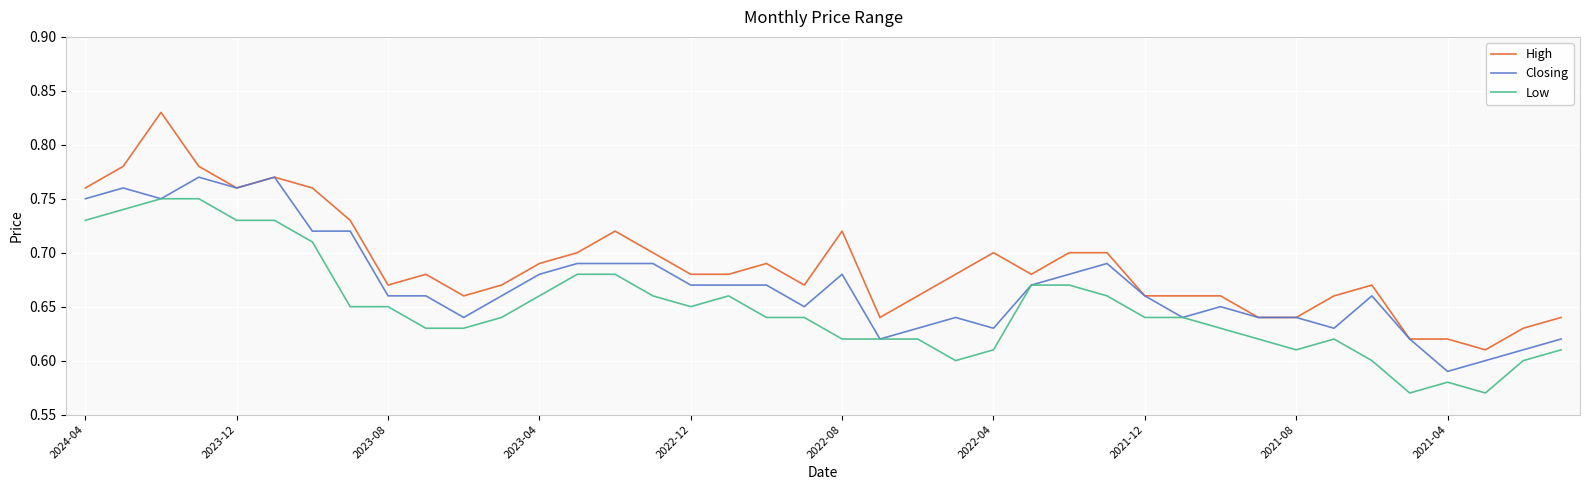

List the series in order of their peak value, highest first.

High, Closing, Low